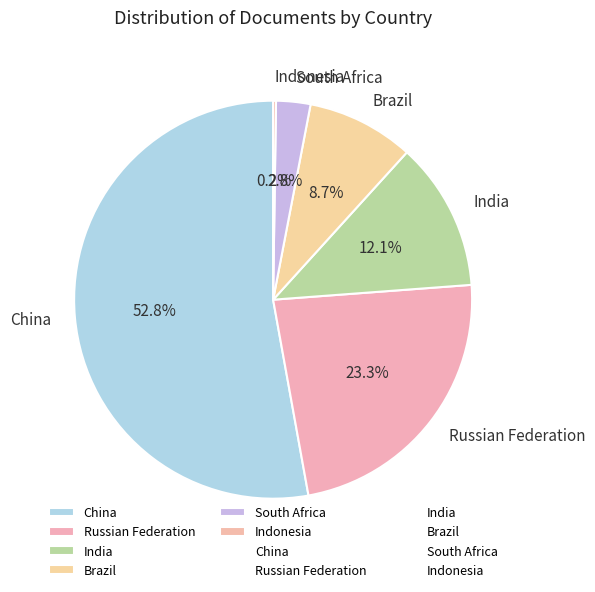

Is there a majority slice in this chart?

Yes